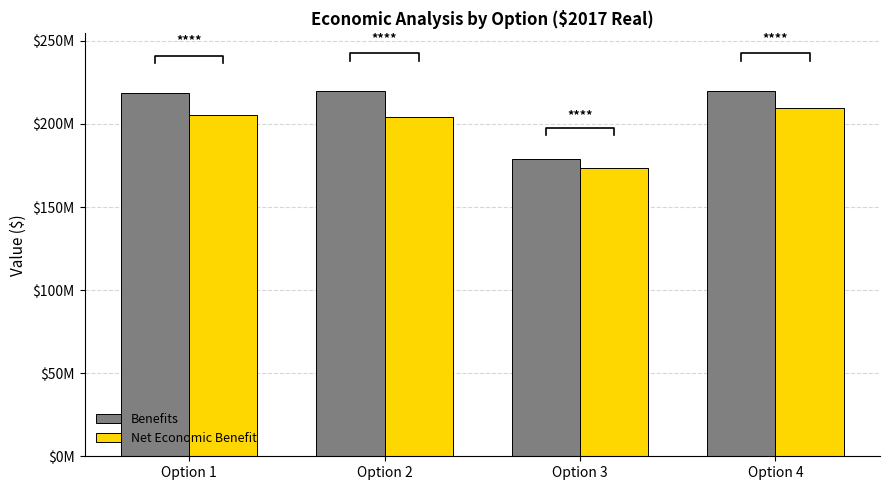

What is the value of the Net Economic Benefit bar at the 1st from the left?

205571679.6